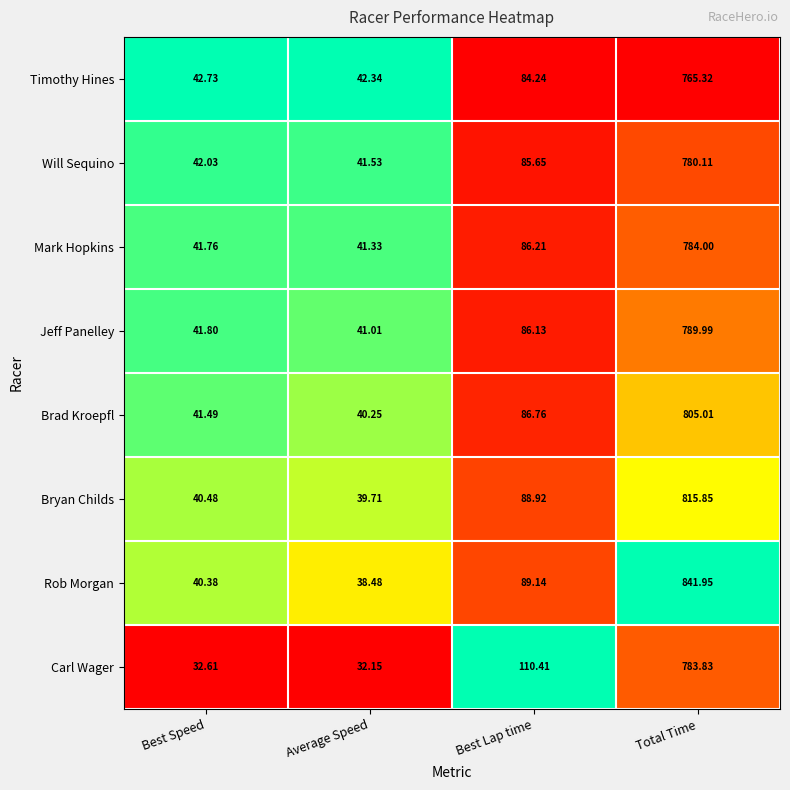

Which category has the lowest value across all series?

Average Speed